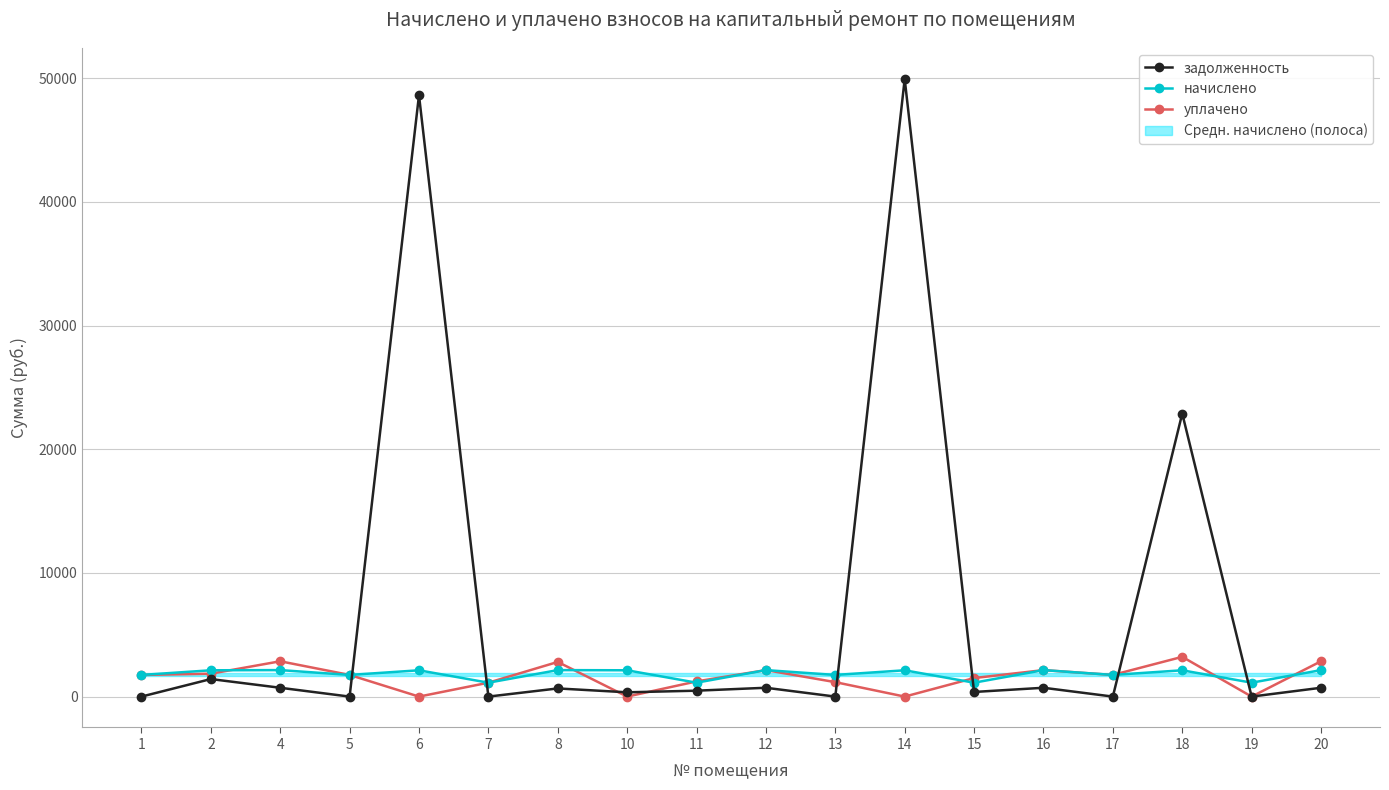

After their last crossing, which series has the higher values: задолженность or начислено?

начислено